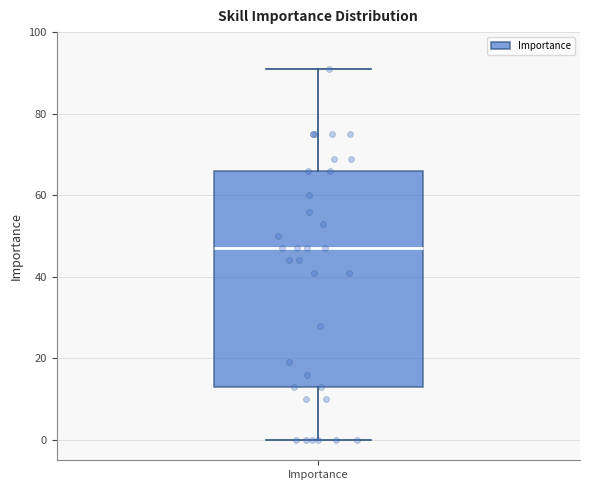

Read this box plot against the y-axis: the position of the median line, the range covered by the box, and the ends of both whiskers. The values are not printed on the chart, so give them approximately, as read against the axis.

median 48, box 14 to 66, whiskers 0 to 92